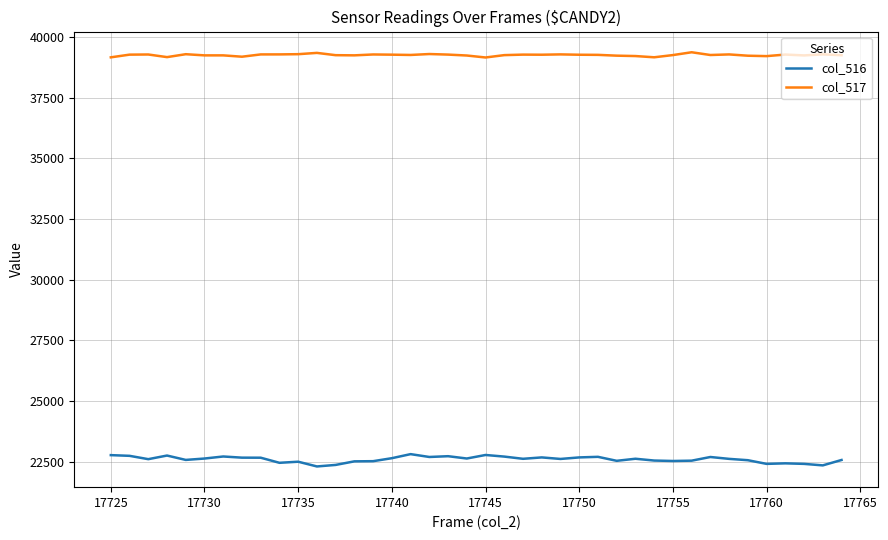

True or false: col_517 and col_516 cross at least once.

False